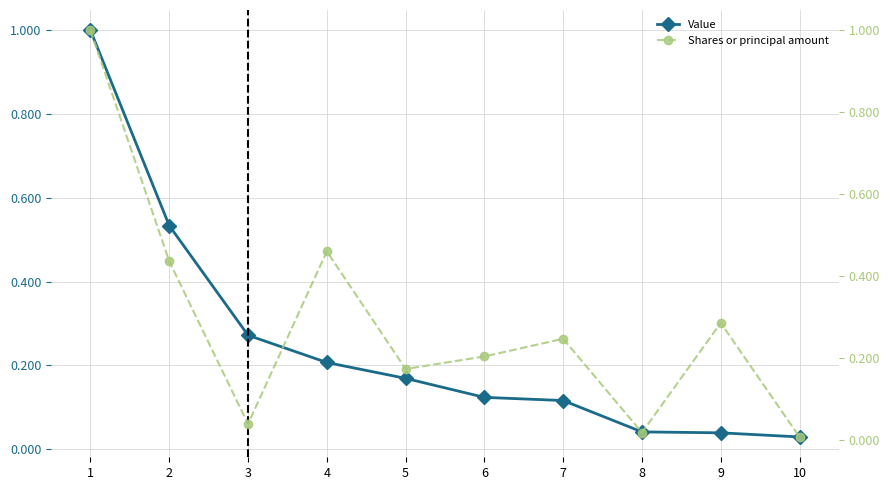

Where is Value nearest to the value 0?

10